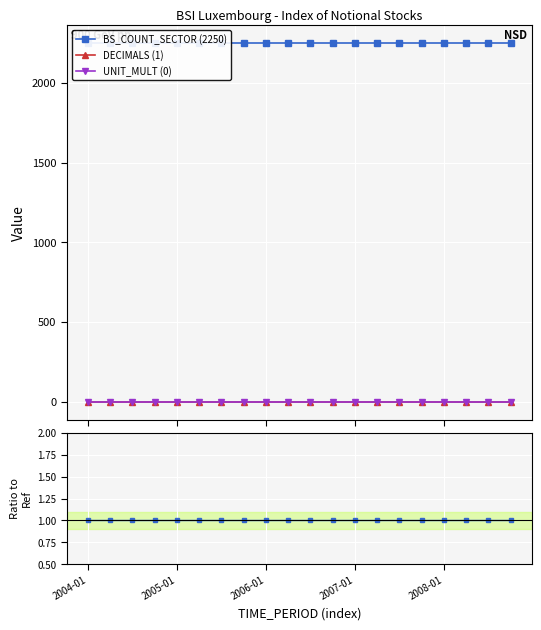

What is the label of the 8th point from the left?

7